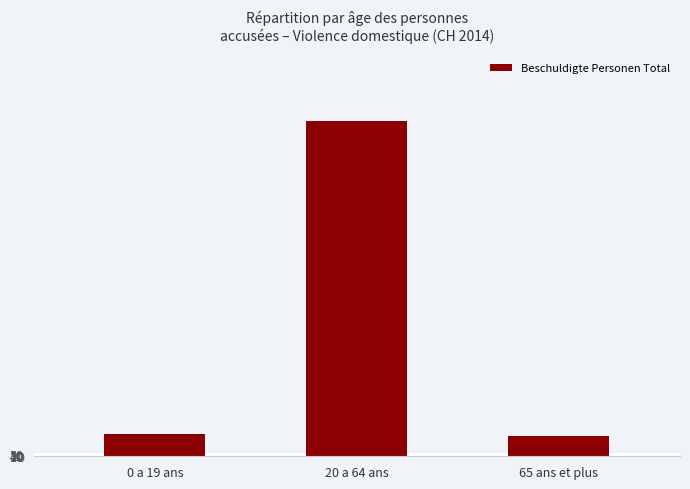

What is the label of the 3rd bar from the left?

65 ans et plus